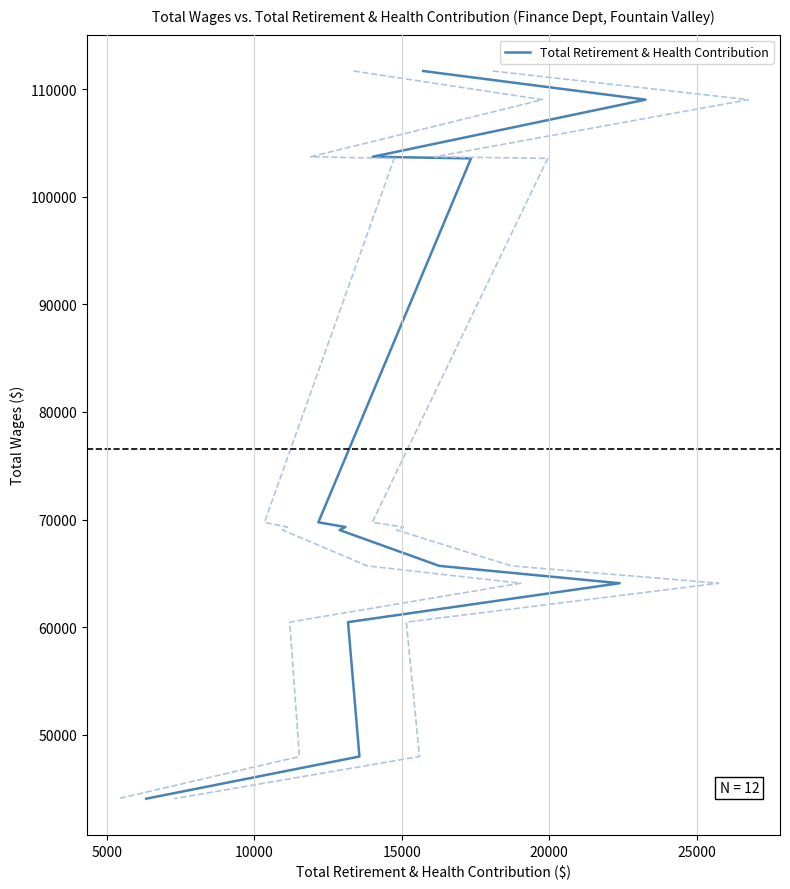

Reading left to right, what are all the values shown in this chart?

111671	109011	103707	103555	69748	69311	69029	65701	64089	60476	47992	44074